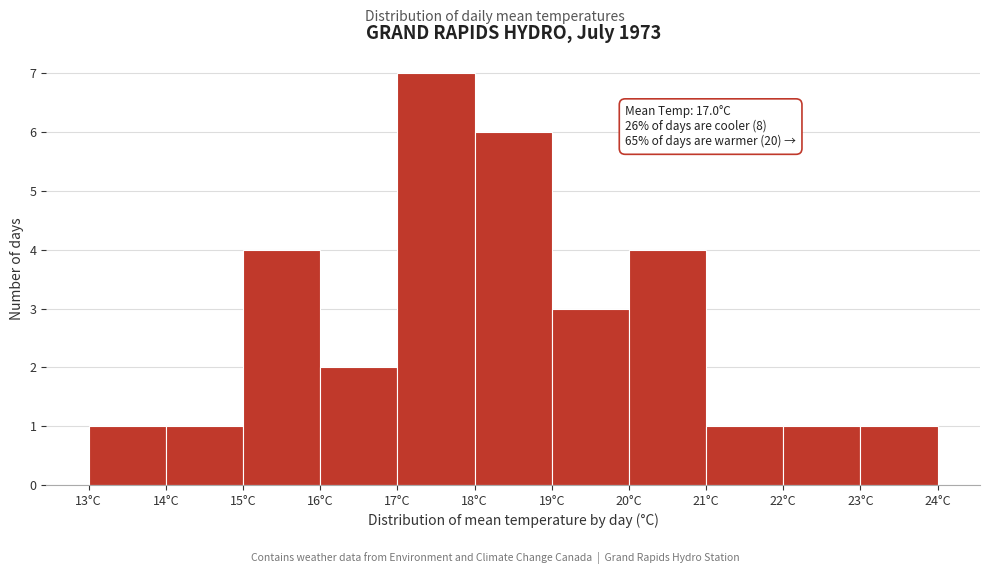

Which range on the x-axis has the tallest bar?

17 to 18